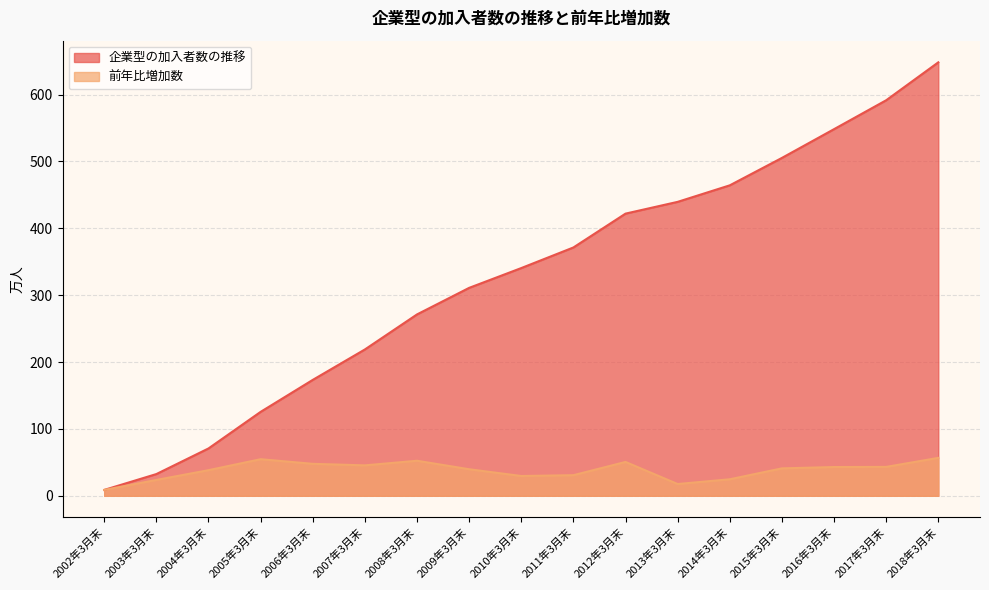

What is the average value of the 前年比増加数 series?

38.1